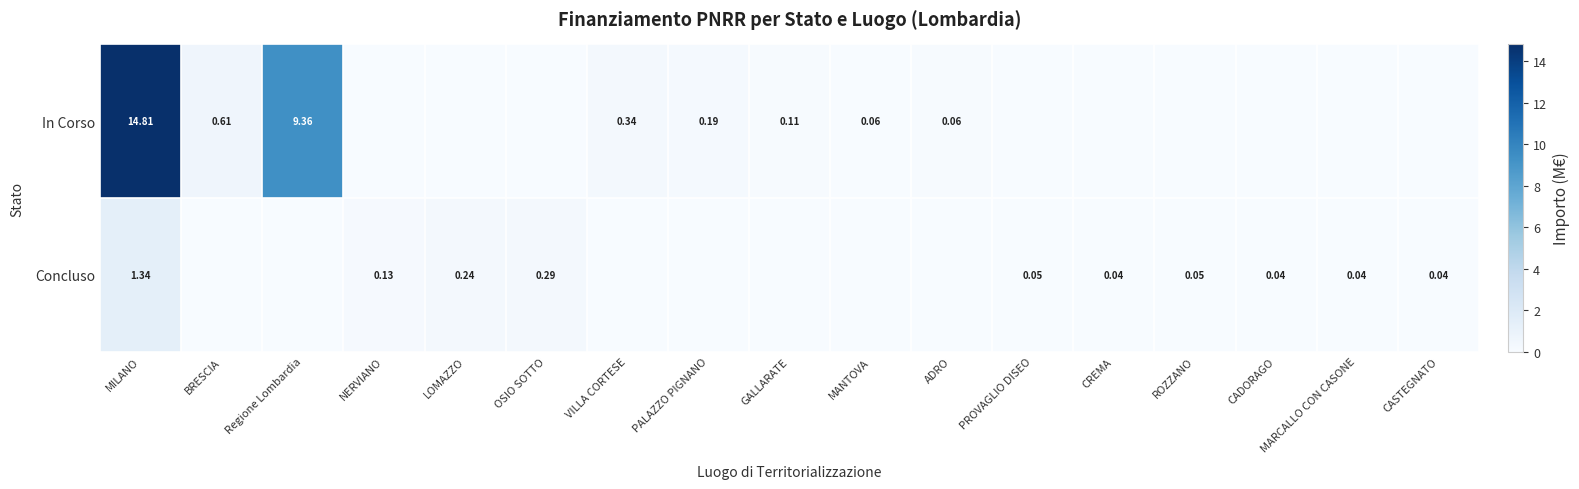

Where is Concluso nearest to the value 0?

BRESCIA